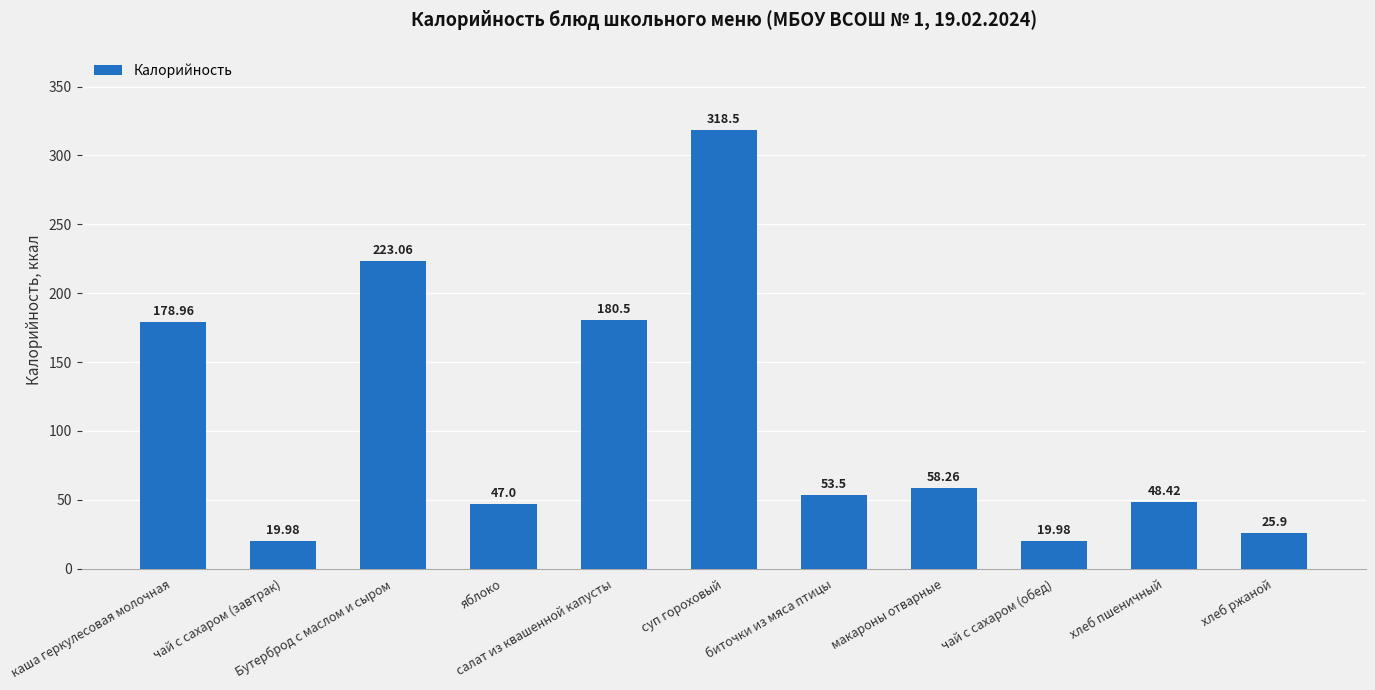

The chart shows a value of 63.6 at яблоко. True or false?

False